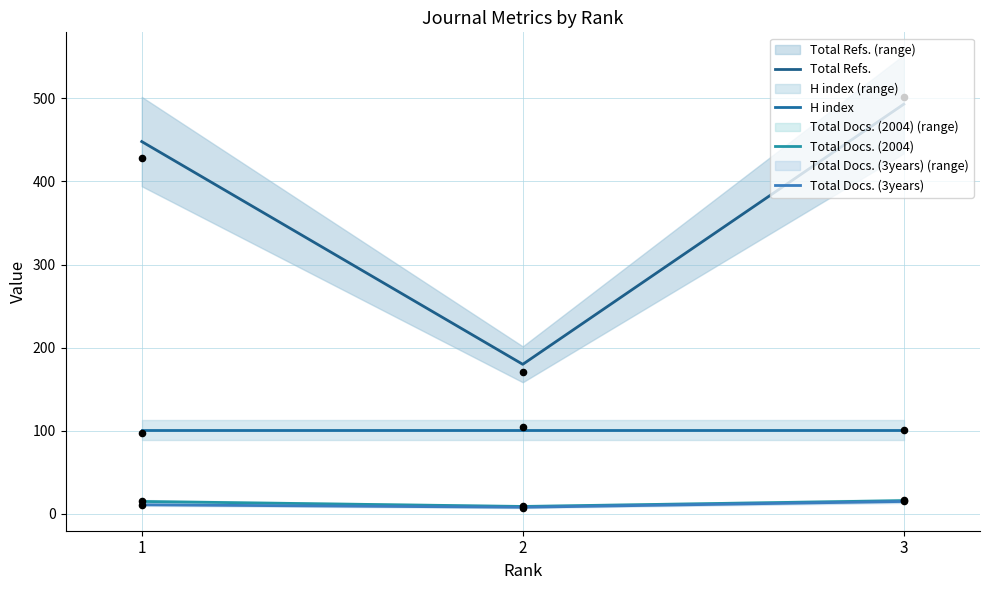

Which series has the widest spread of Y values?

Total Refs.